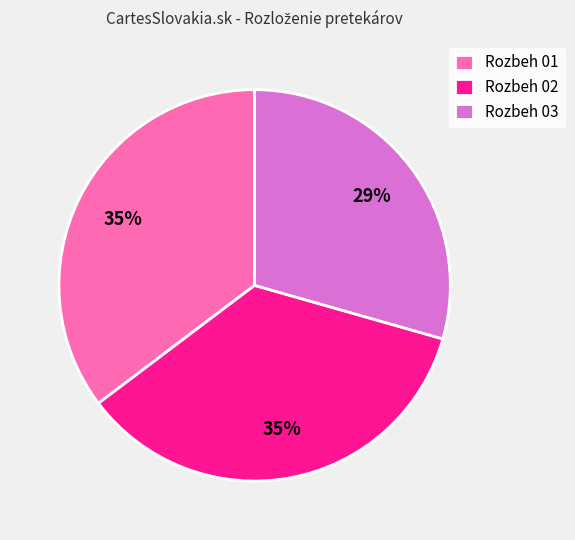

Is it true that Rozbeh 03 is 43% of the pie?

False